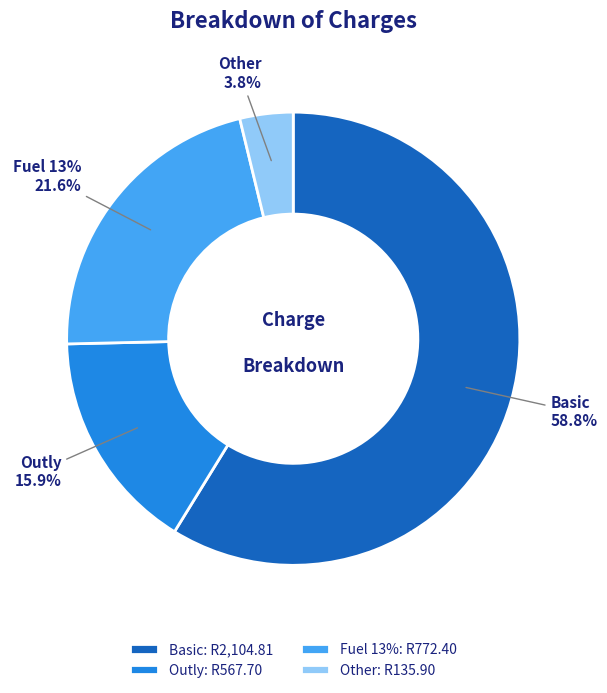

To the nearest percent, what percentage of the pie is Other?

4%